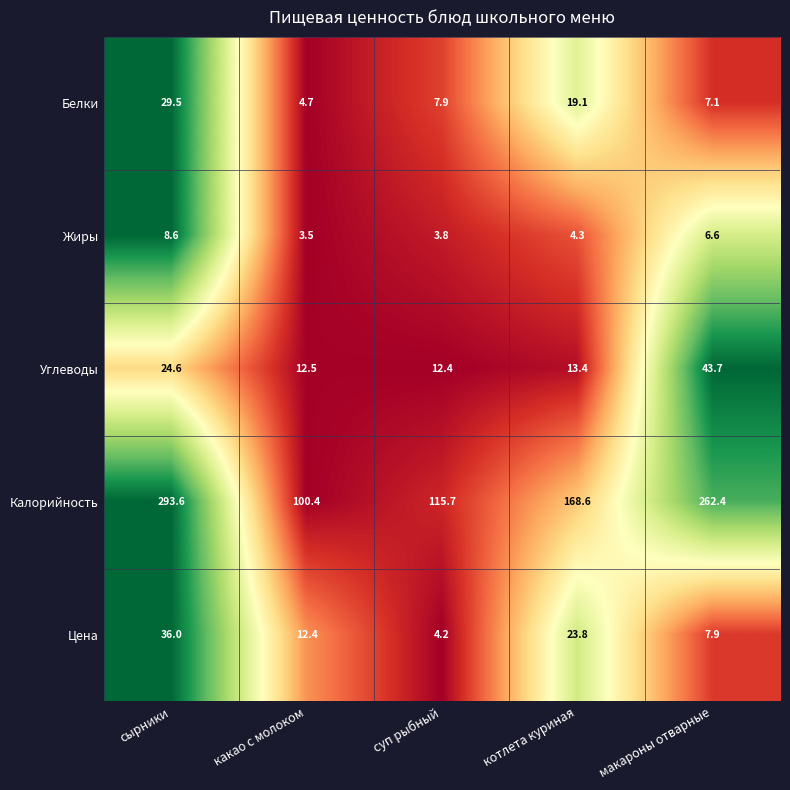

True or false: Жиры has a value of 3.8 at суп рыбный.

True